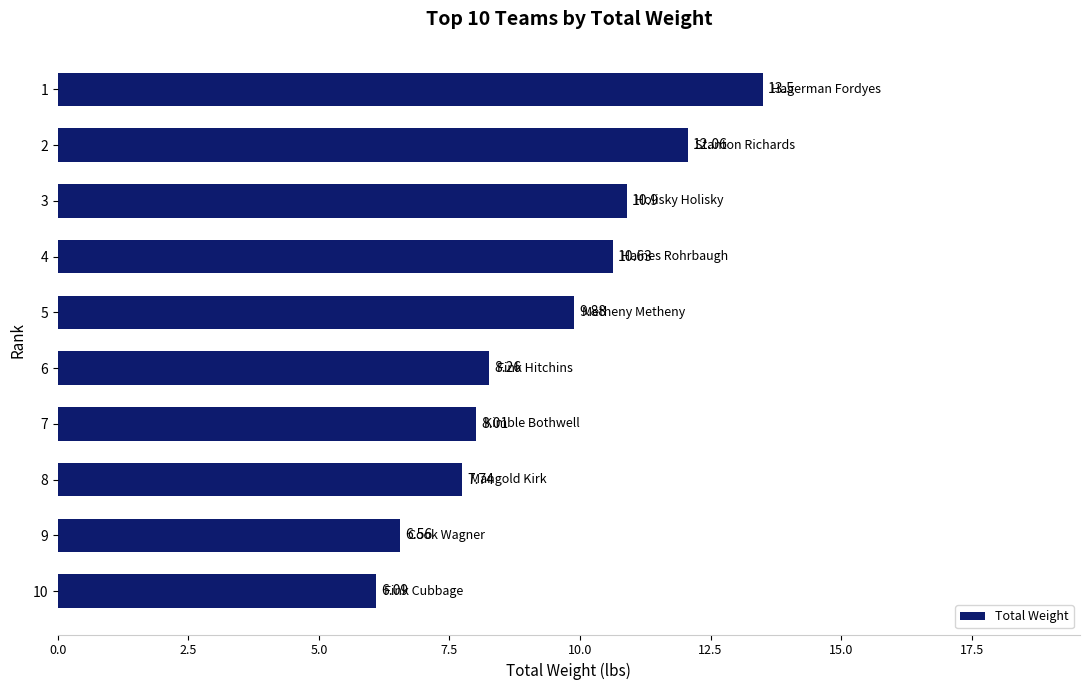

Where is the data nearest to the value 9?

6